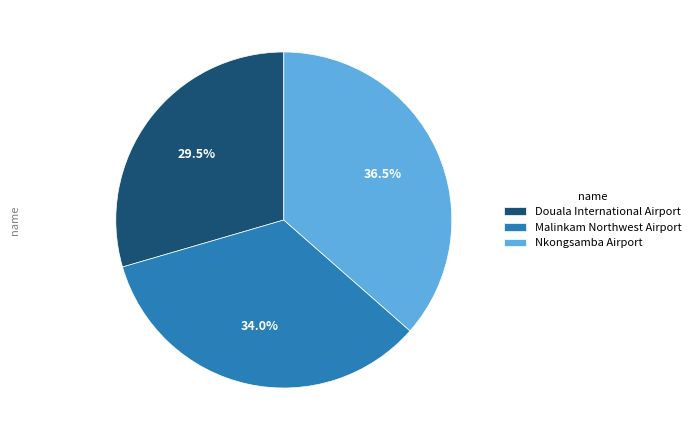

Which slice is the smallest?

Douala International Airport